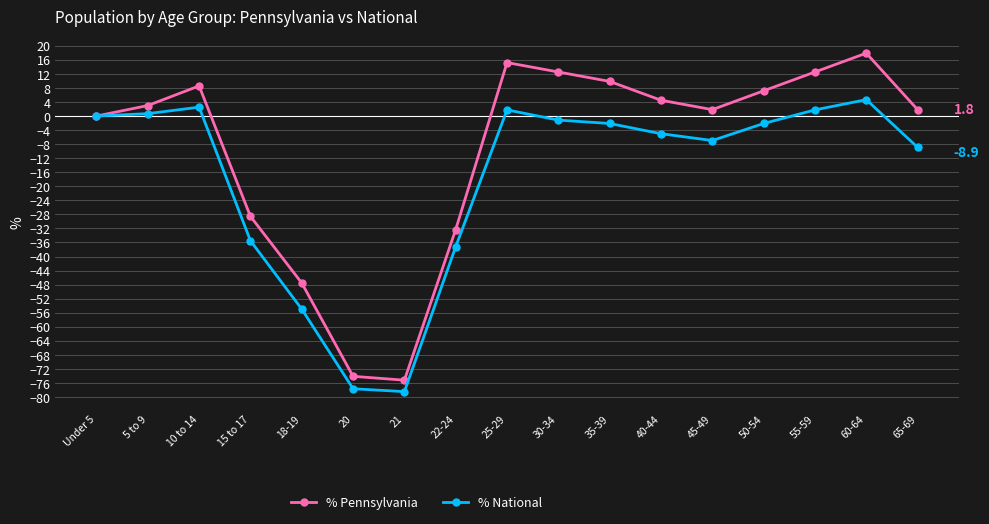

Does the chart display data point markers on the line(s)?

Yes